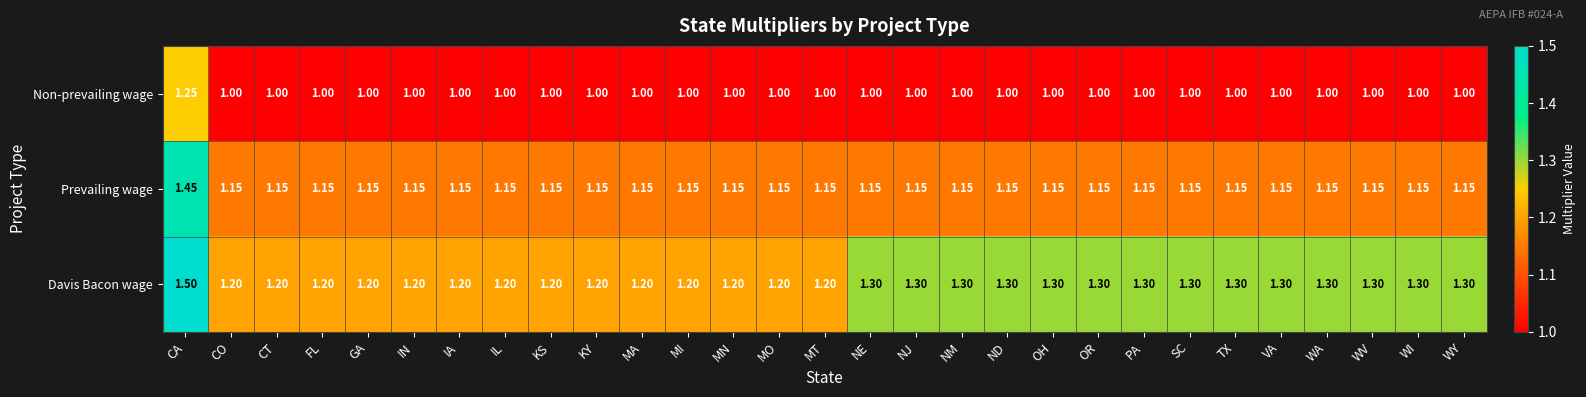

Which series changed the most between IL and ND?

Davis Bacon wage